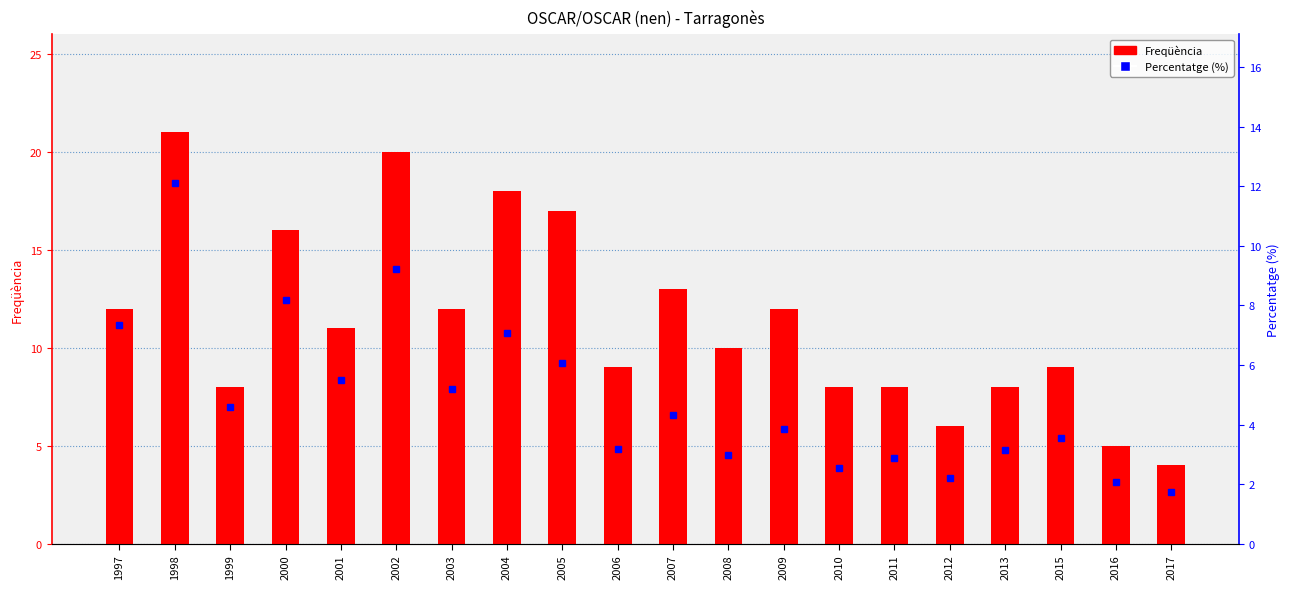

At how many categories does at least one series exceed 17?

3